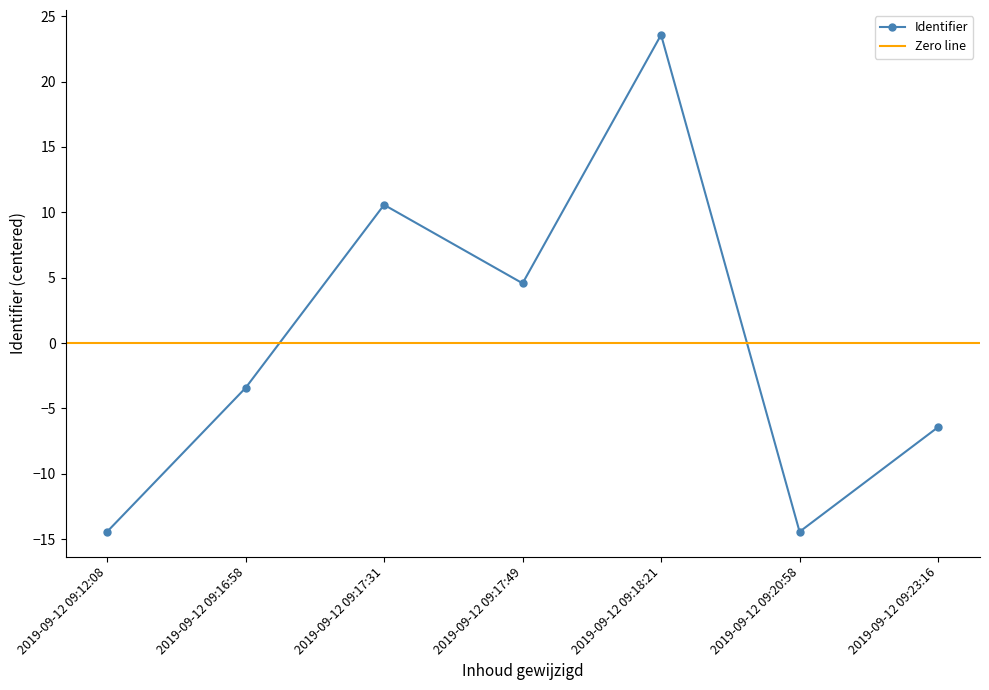

Rank the categories by value from lowest to highest.

2019-09-12 09:12:08, 2019-09-12 09:20:58, 2019-09-12 09:23:16, 2019-09-12 09:16:58, 2019-09-12 09:17:49, 2019-09-12 09:17:31, 2019-09-12 09:18:21